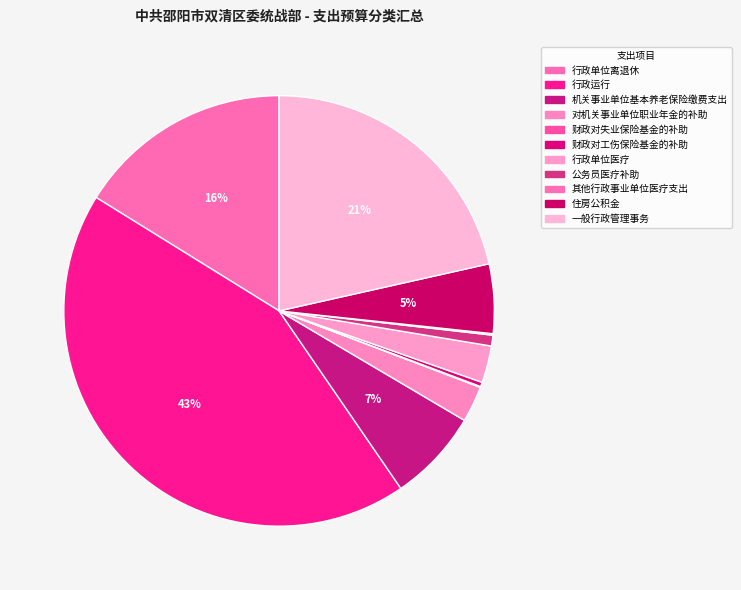

Which has a higher value, 财政对失业保险基金的补助 or 其他行政事业单位医疗支出?

其他行政事业单位医疗支出